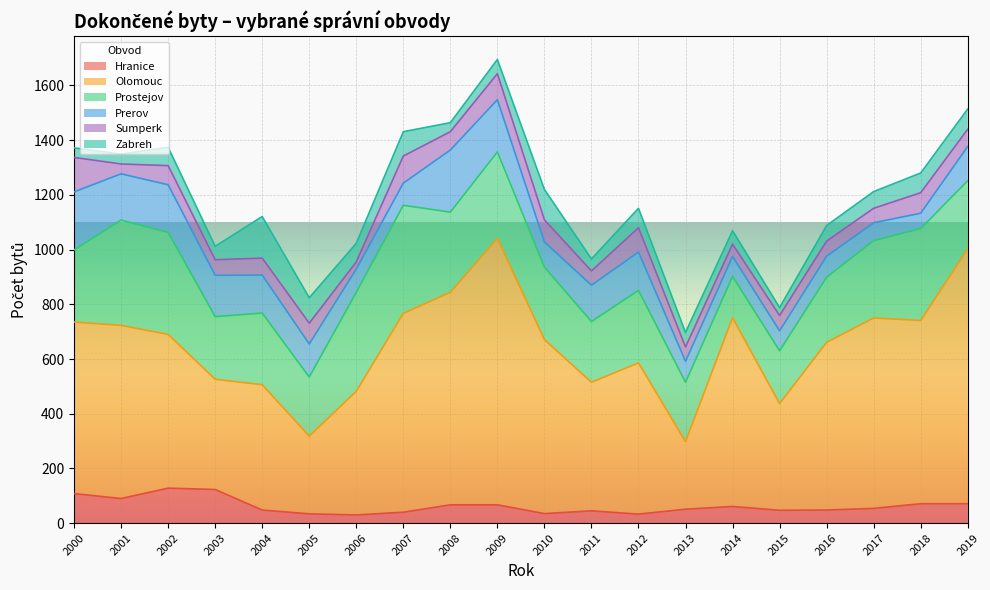

What is the difference between the highest and lowest values at 2012?

520